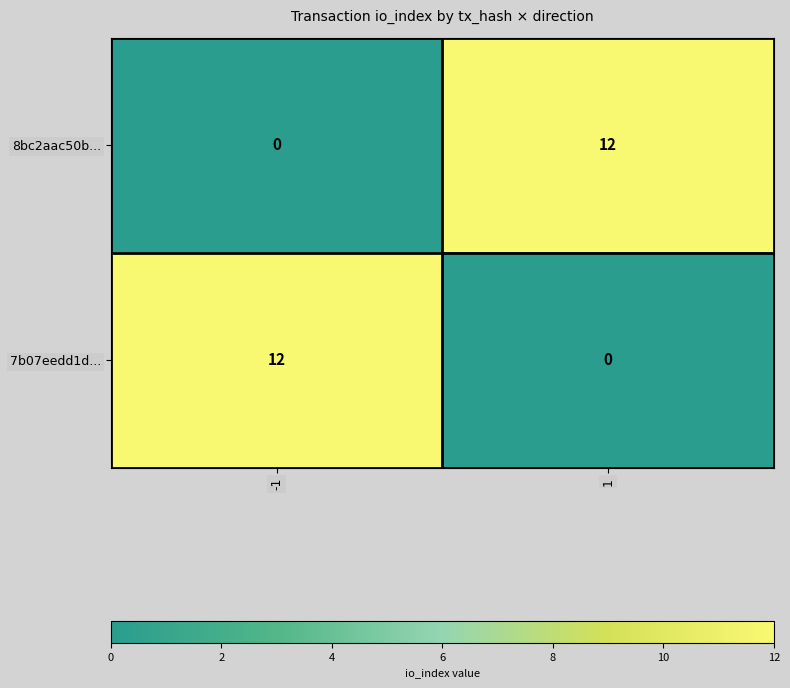

What is the total value across all series at -1?

12